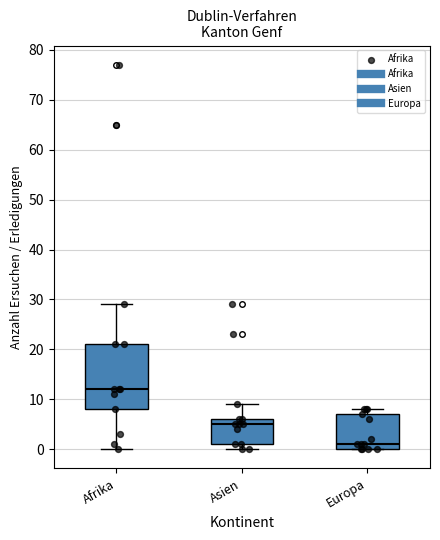

Which box's median line is the lowest?

Europa